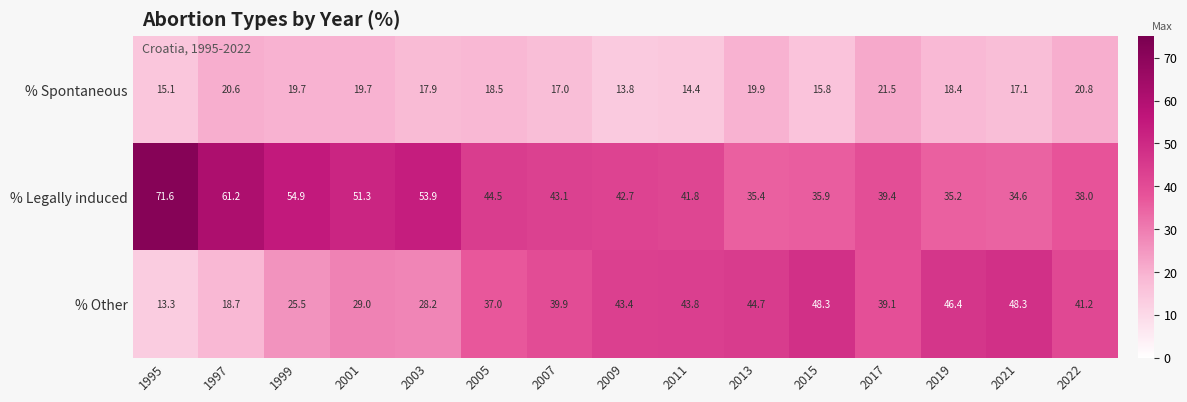

At how many categories does at least one series exceed 44?

10